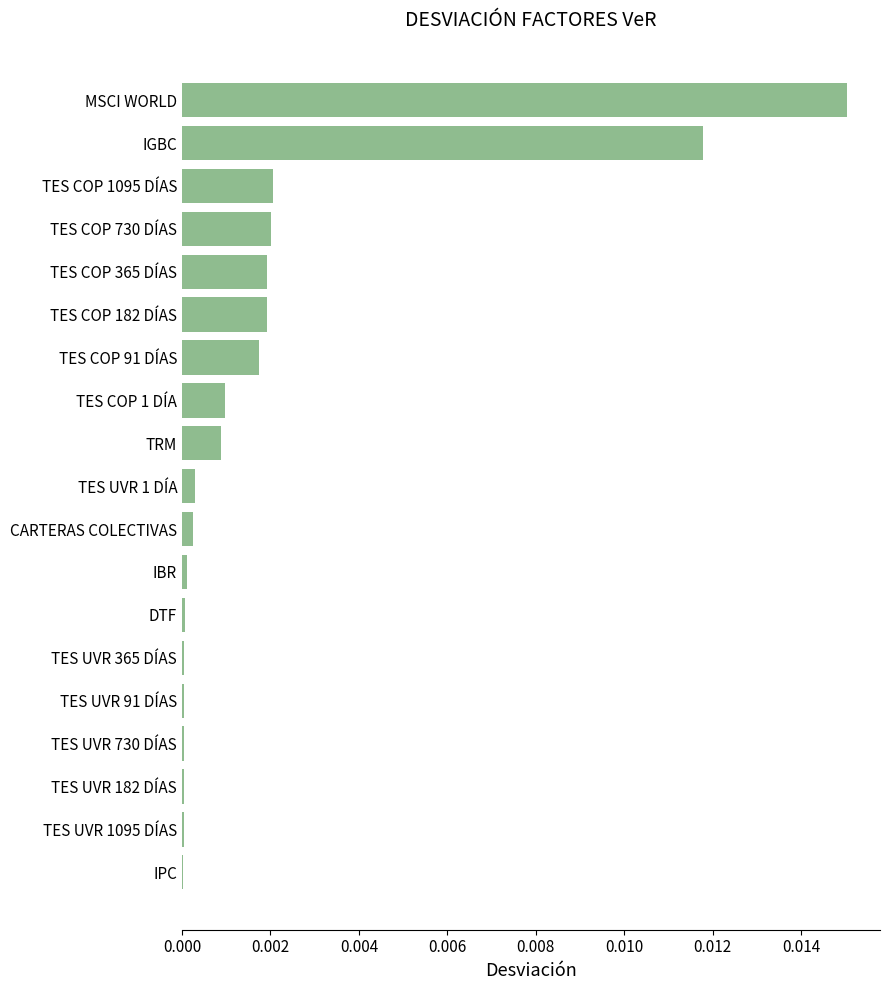

Are the bars horizontal?

Yes